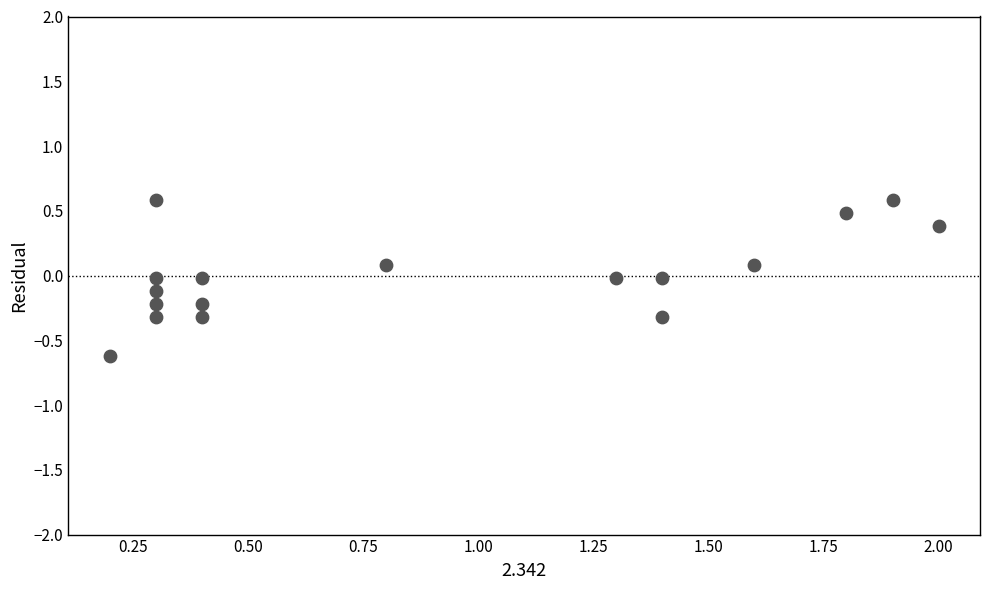

What is the range of Y values (max minus min)?

1.2